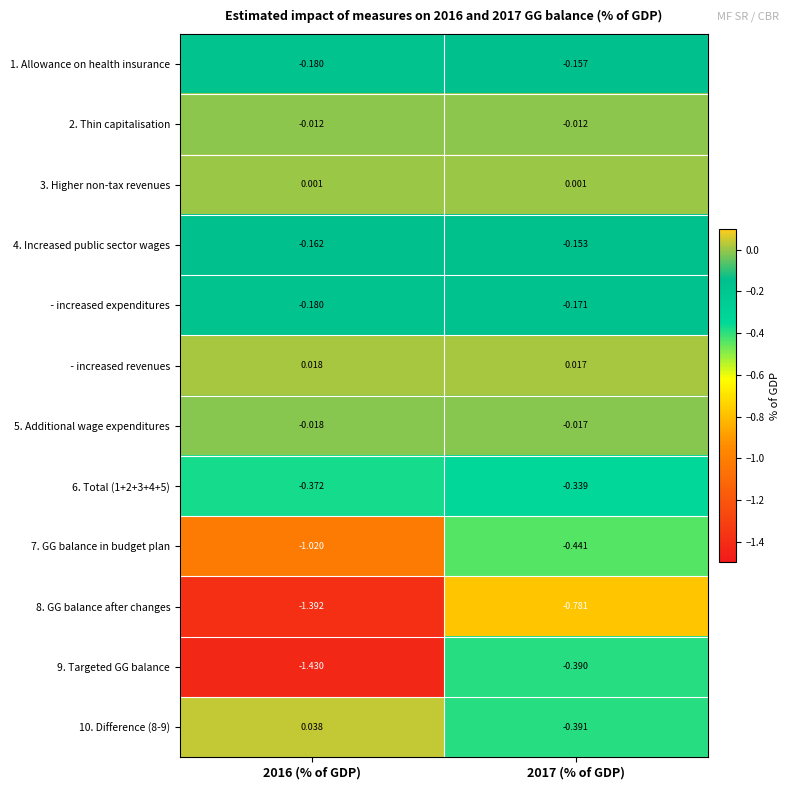

Which category has the highest value across all series?

2016 (% of GDP)